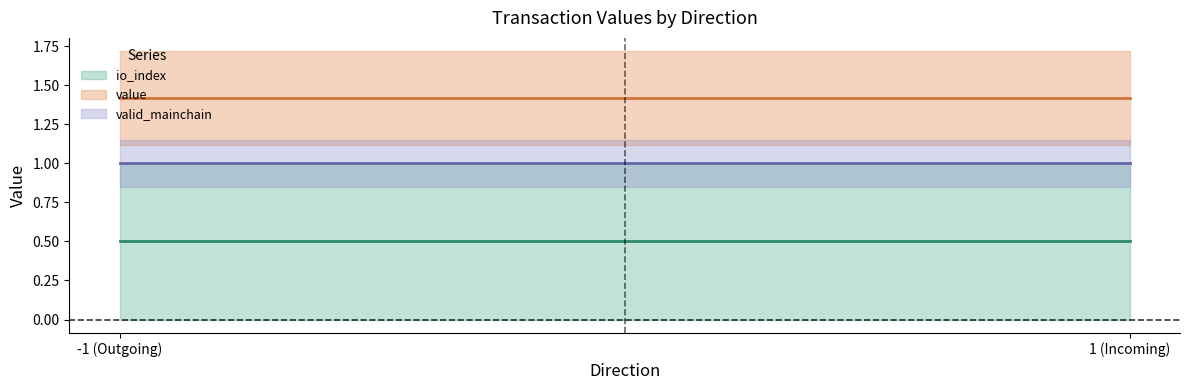

Rank the series by their maximum value, from lowest to highest.

io_index, valid_mainchain, value